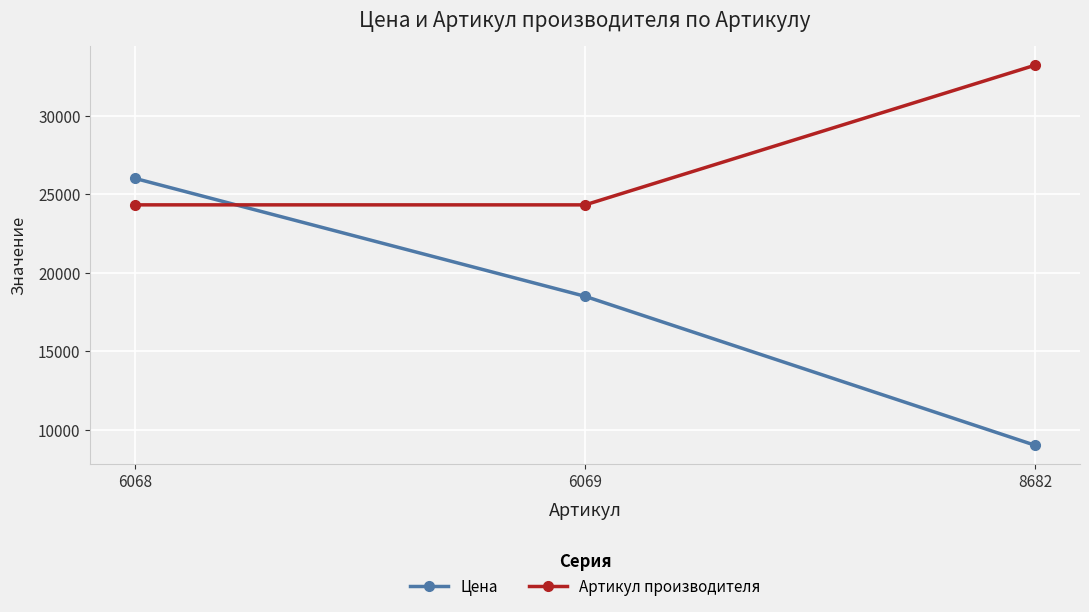

Which series has the widest spread of values?

Цена